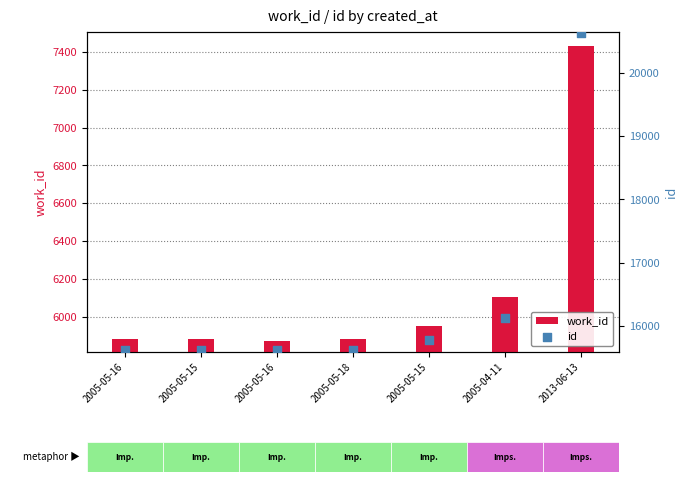

At which category is the sum across all series the highest?

2013-06-13